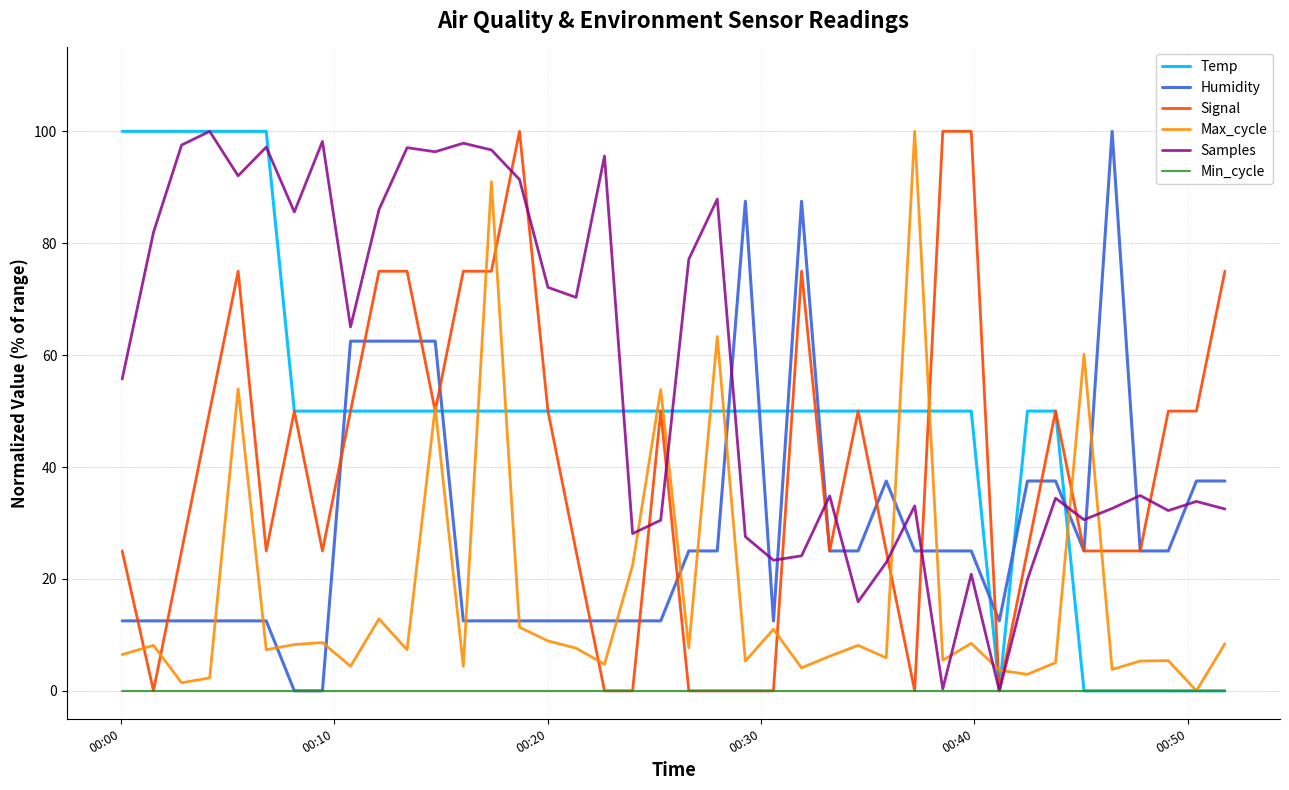

Which series has the largest total across all categories?

Samples